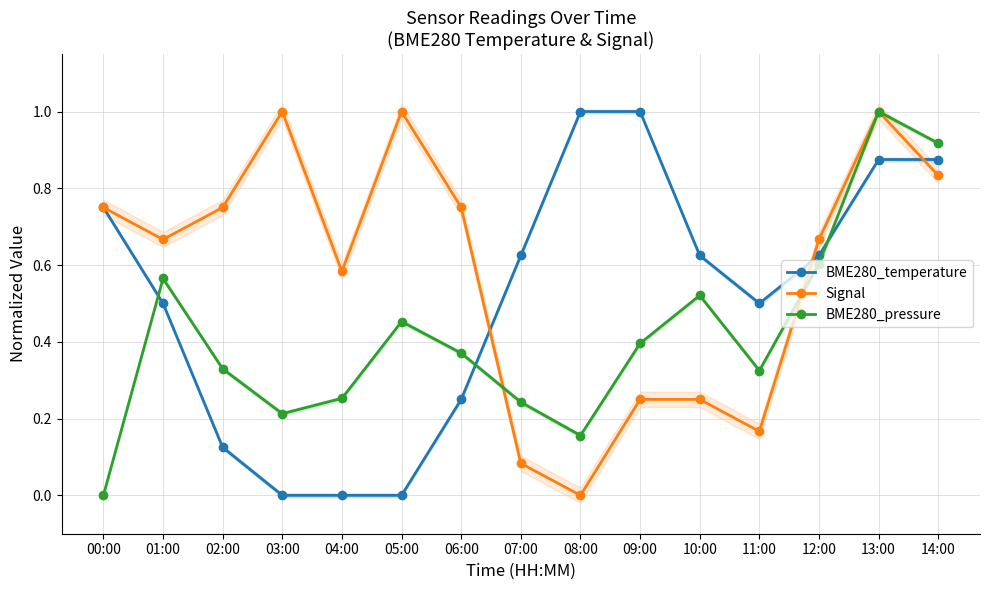

What is the difference between the maximum and minimum values in the BME280_temperature series?

1.0